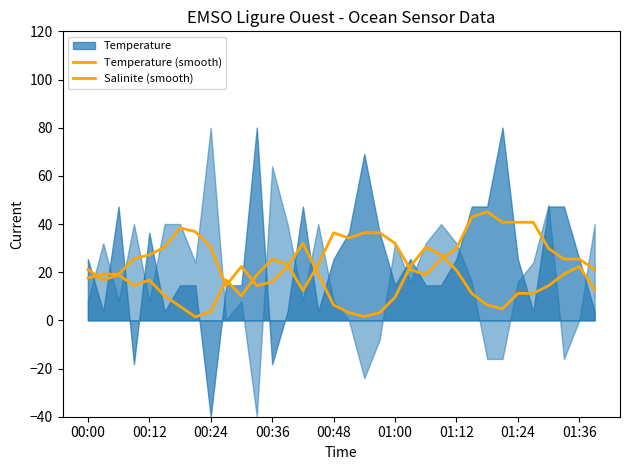

The Salinite (smooth) series shows 9.9 at 01:24. True or false?

False